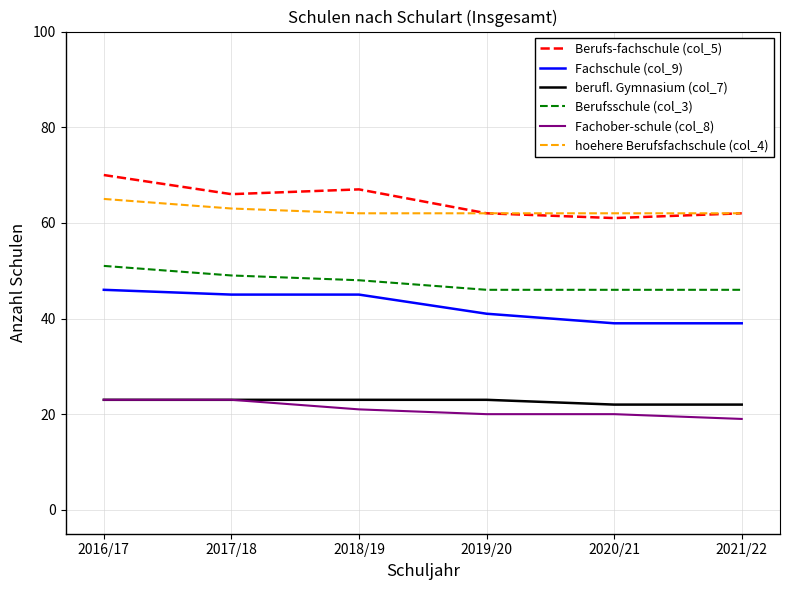

Reading left to right, list all the values displayed in this chart.

Berufs-fachschule (col_5): 70	66	67	62	61	62
Fachschule (col_9): 46	45	45	41	39	39
berufl. Gymnasium (col_7): 23	23	23	23	22	22
Berufsschule (col_3): 51	49	48	46	46	46
Fachober-schule (col_8): 23	23	21	20	20	19
hoehere Berufsfachschule (col_4): 65	63	62	62	62	62